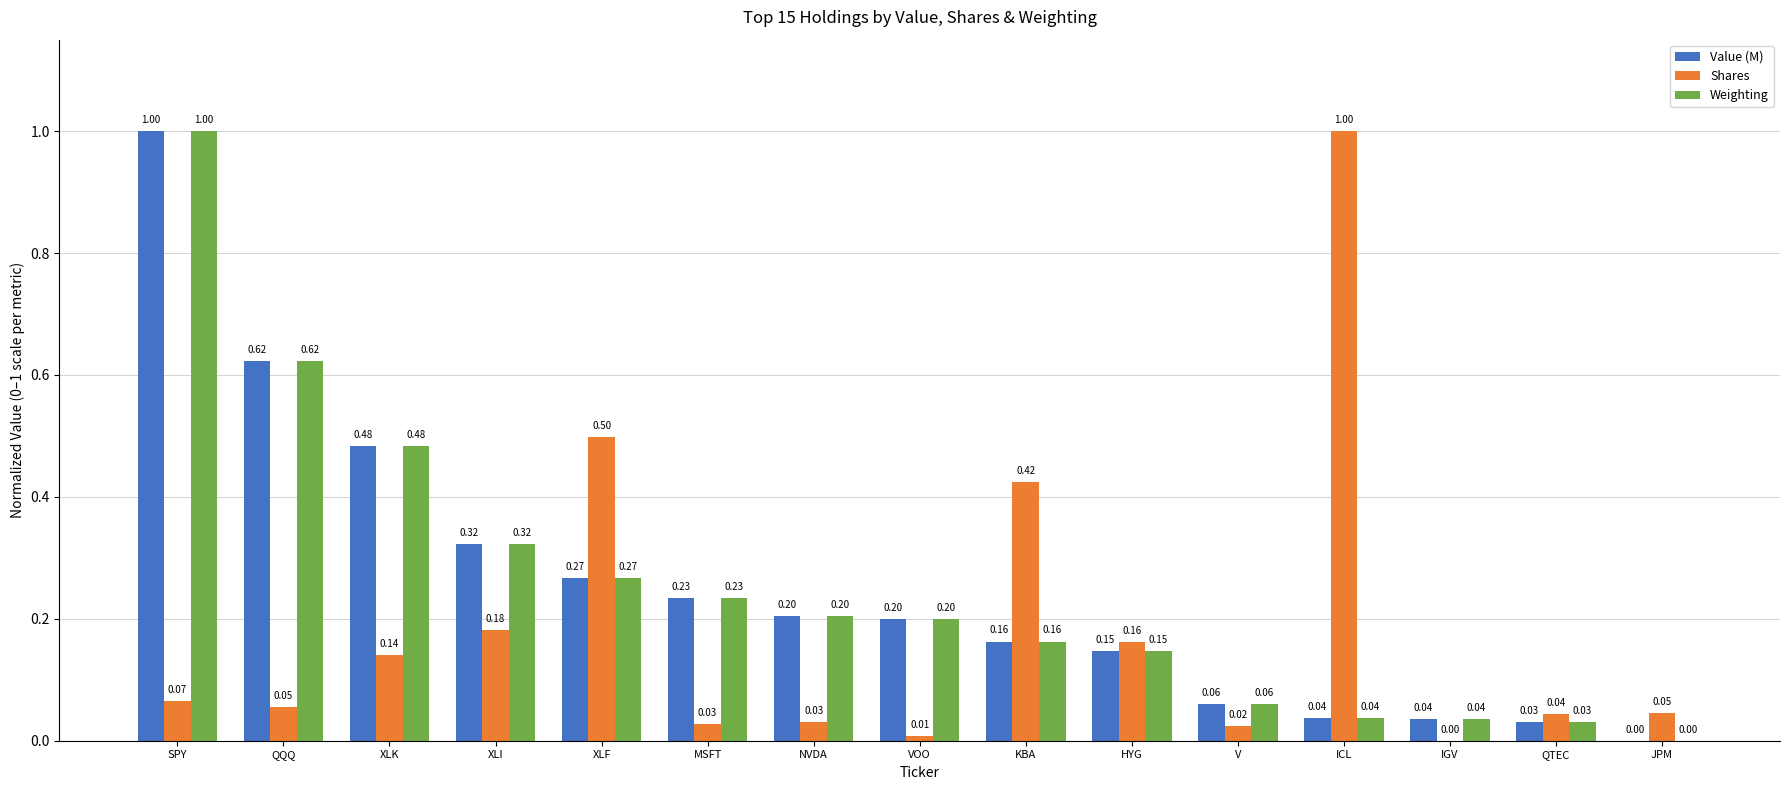

What is the sum of all Weighting values?

3.8